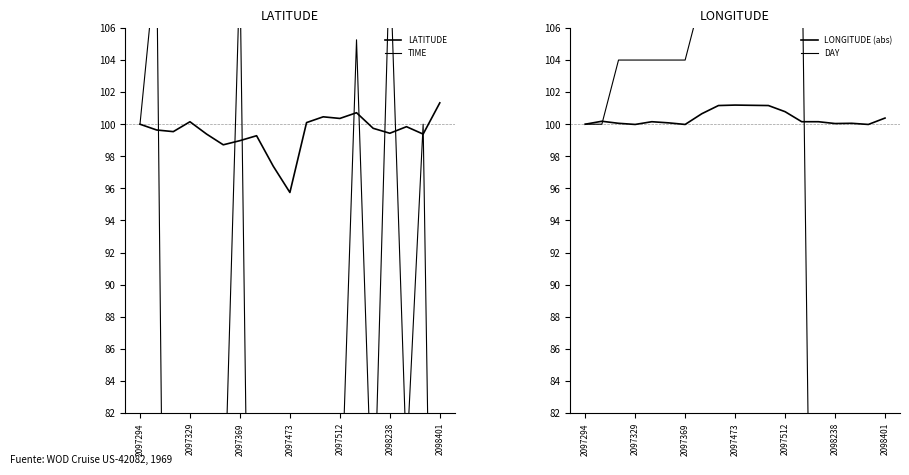

Between 11 and 8, which is larger?

11